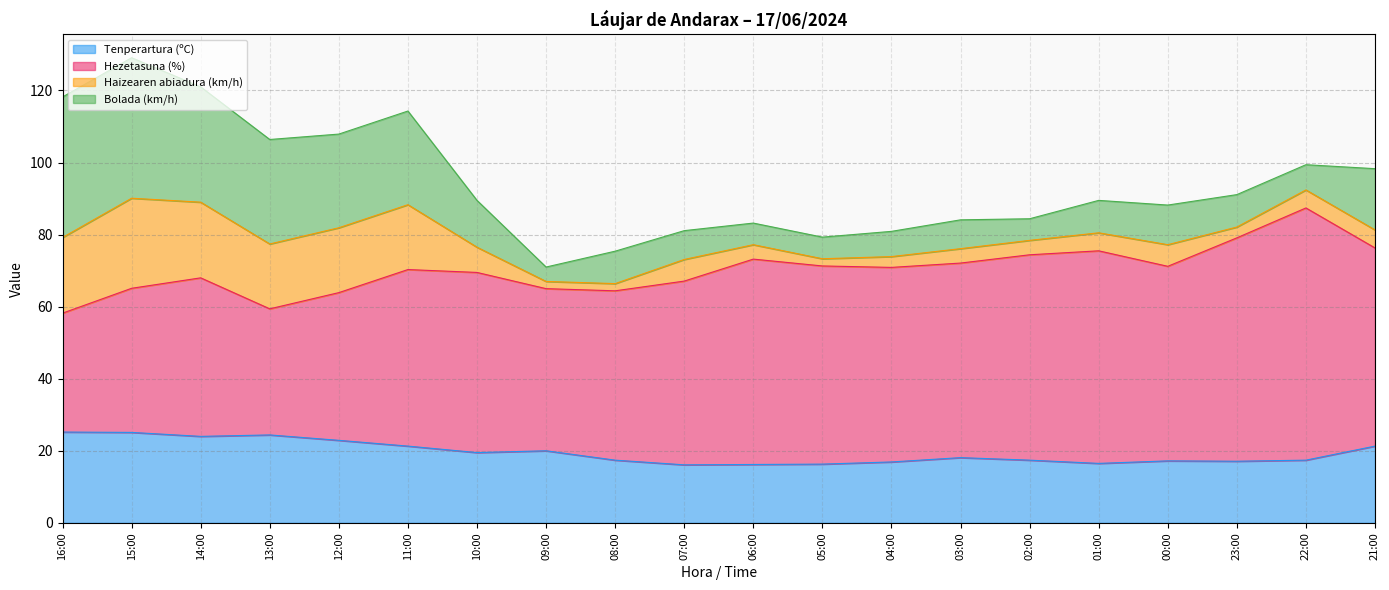

What is the minimum value for Tenperartura (ºC)?

16.1